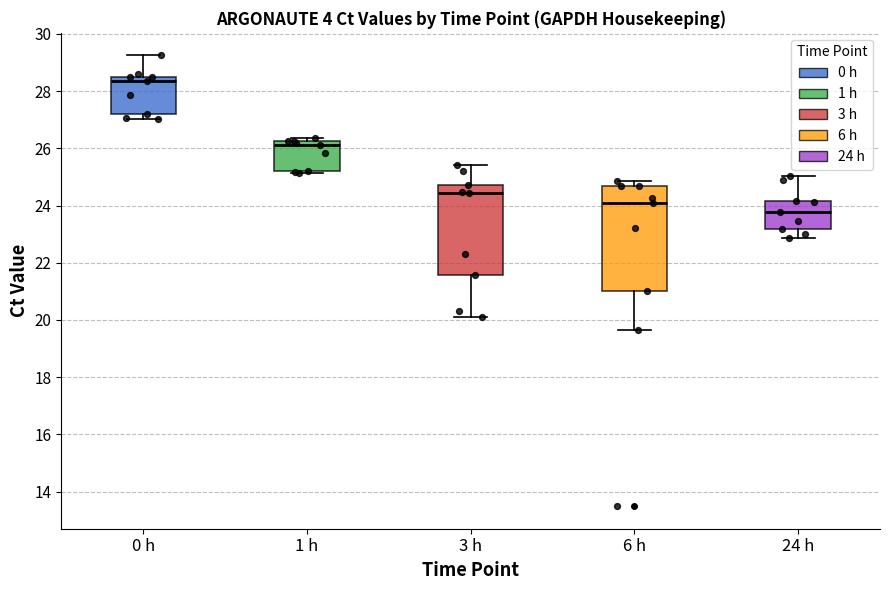

Which box is the tallest, from its lower edge to its upper edge?

6 h